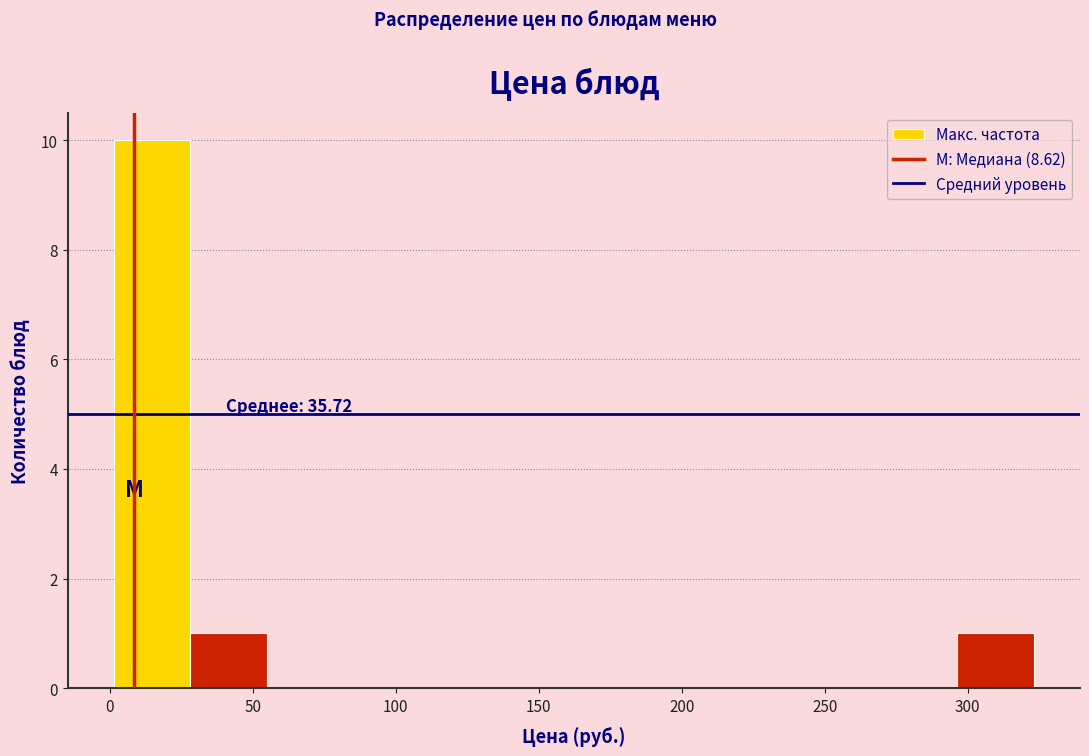

Which range on the x-axis has the tallest bar?

0 to 30